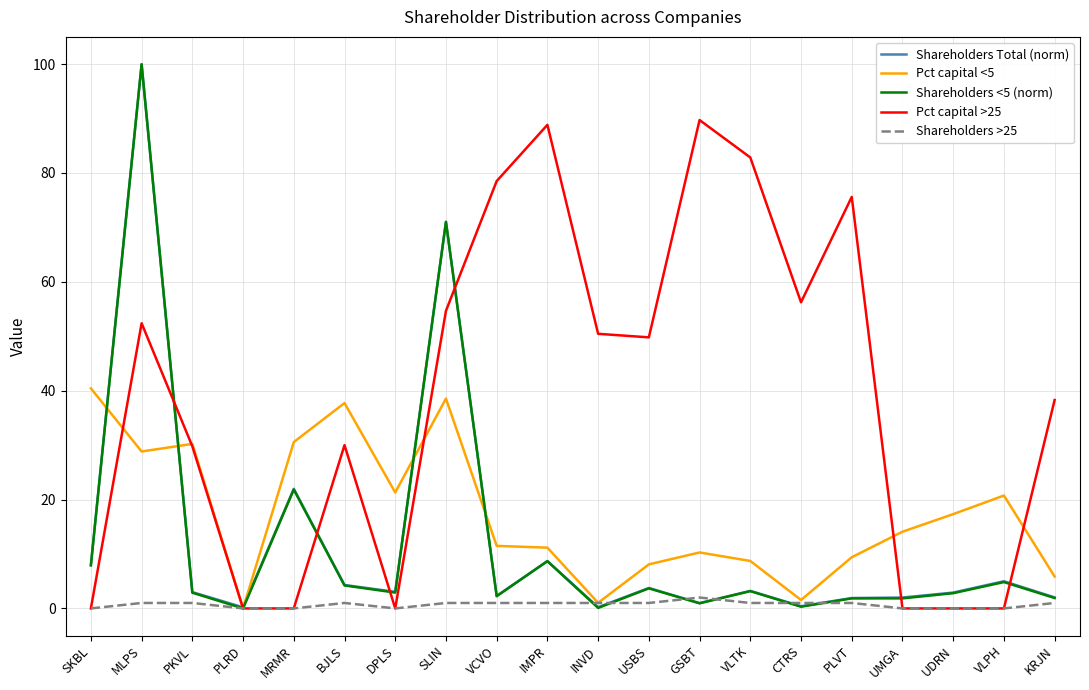

The value of Pct capital <5 at VLPH is 27.7. True or false?

False